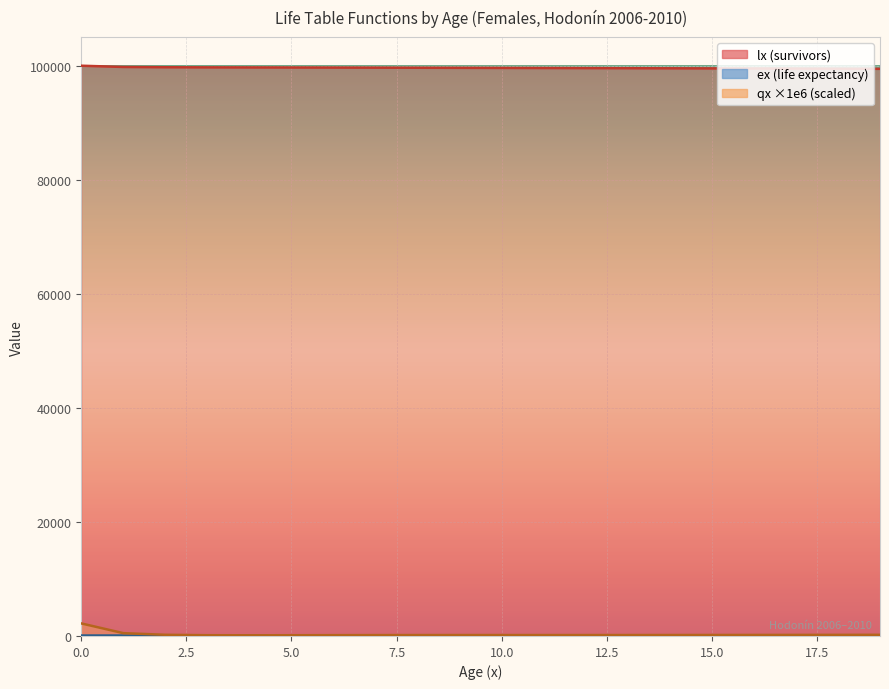

What is the value of the lx point at the 1st from the left?

100000.0